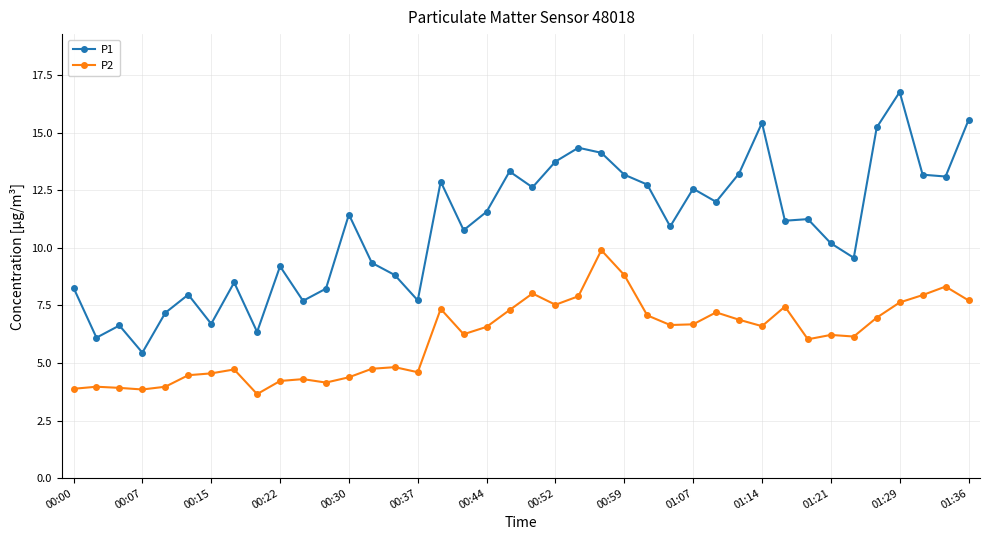

True or false: P2 and P1 cross at least once.

False